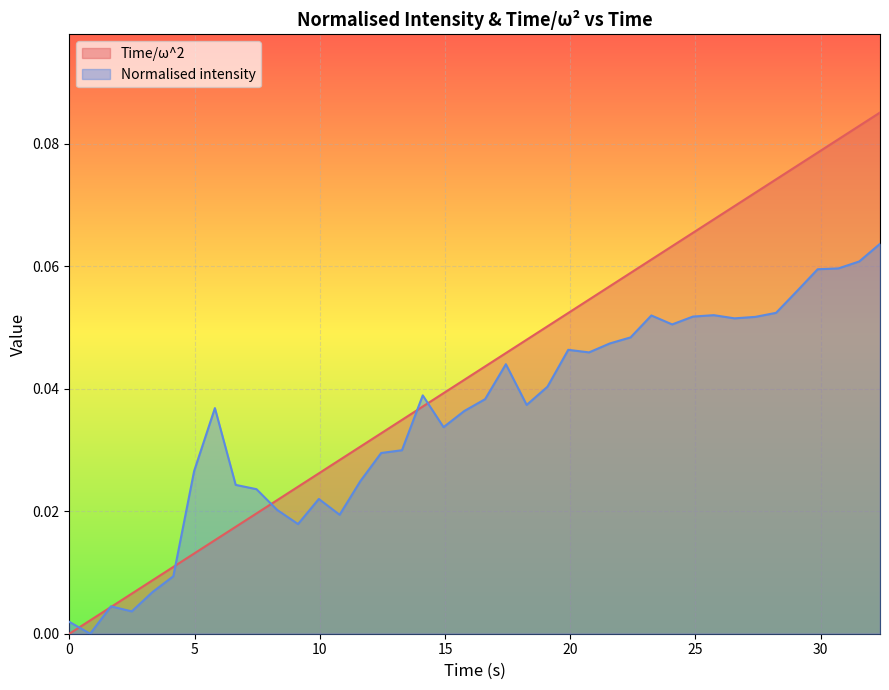

Which series has the largest total across all categories?

Time/ω^2